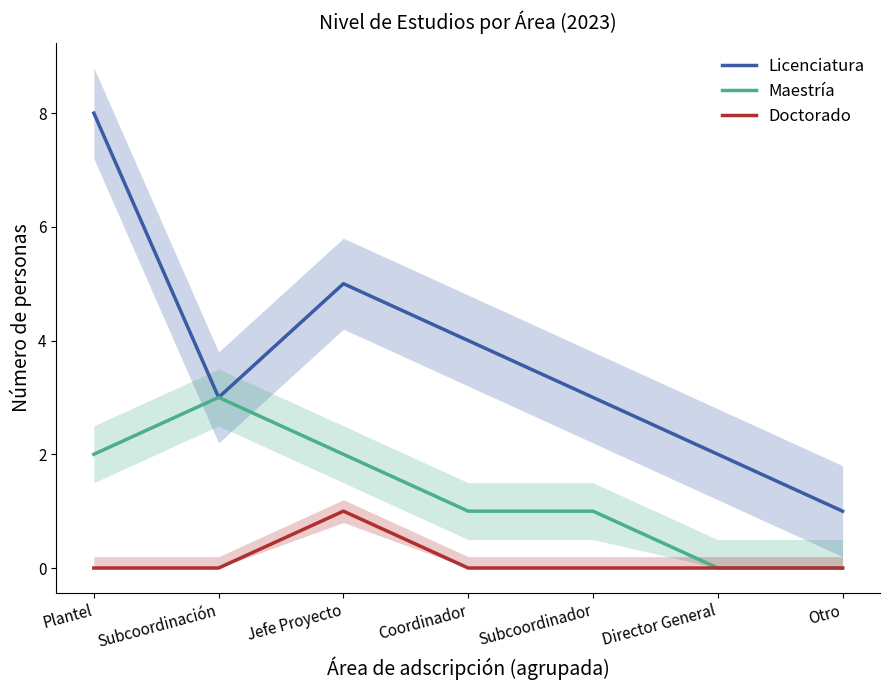

What is the difference between the second highest and minimum values in the Maestría series?

2